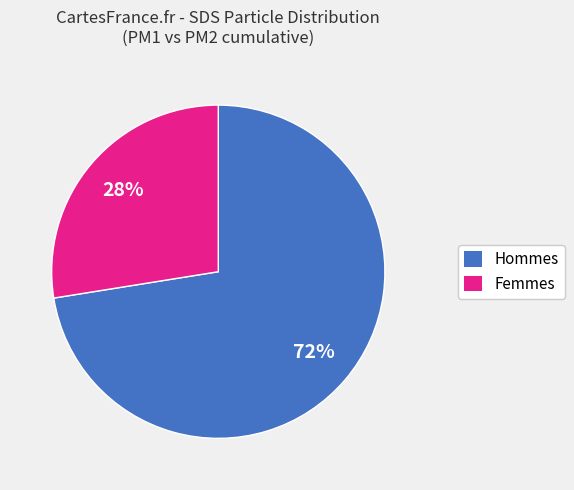

To the nearest percent, what is the average slice percentage?

50%